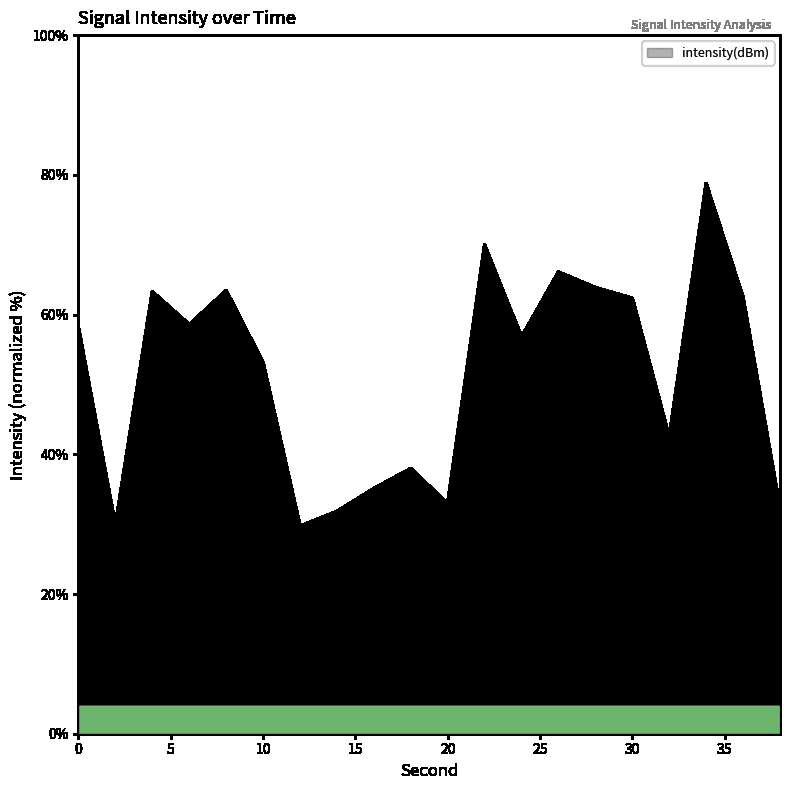

What is the greatest value displayed?

78.7